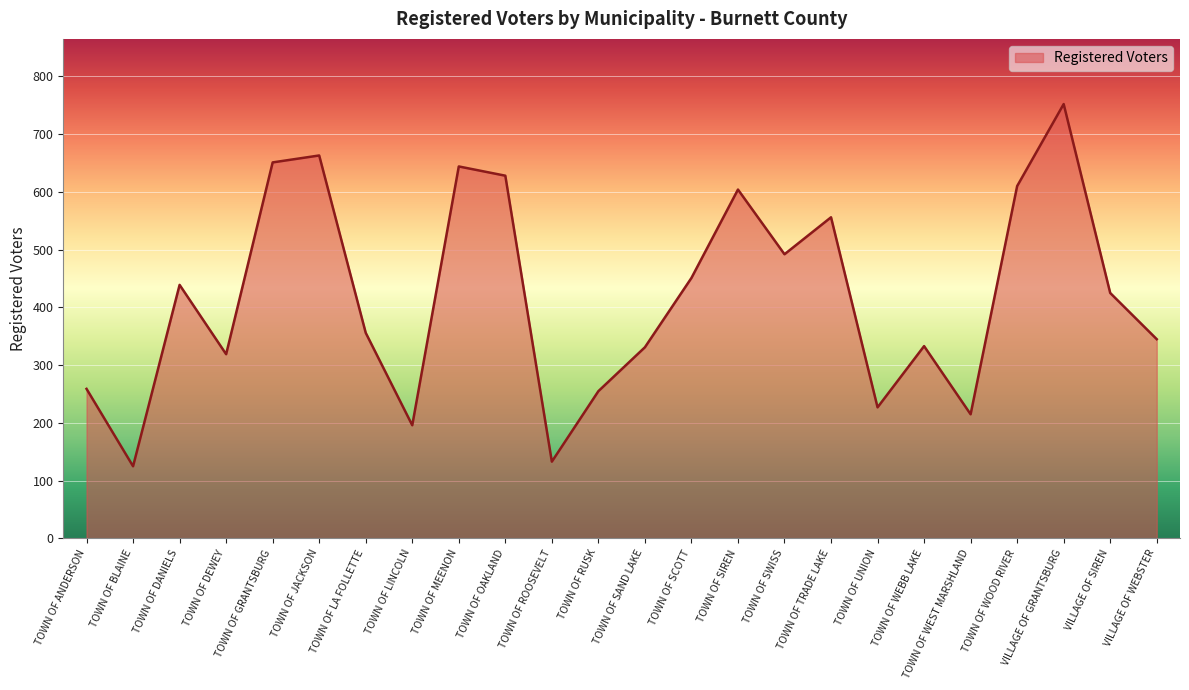

At which label is the value closest to 438?

TOWN OF DANIELS